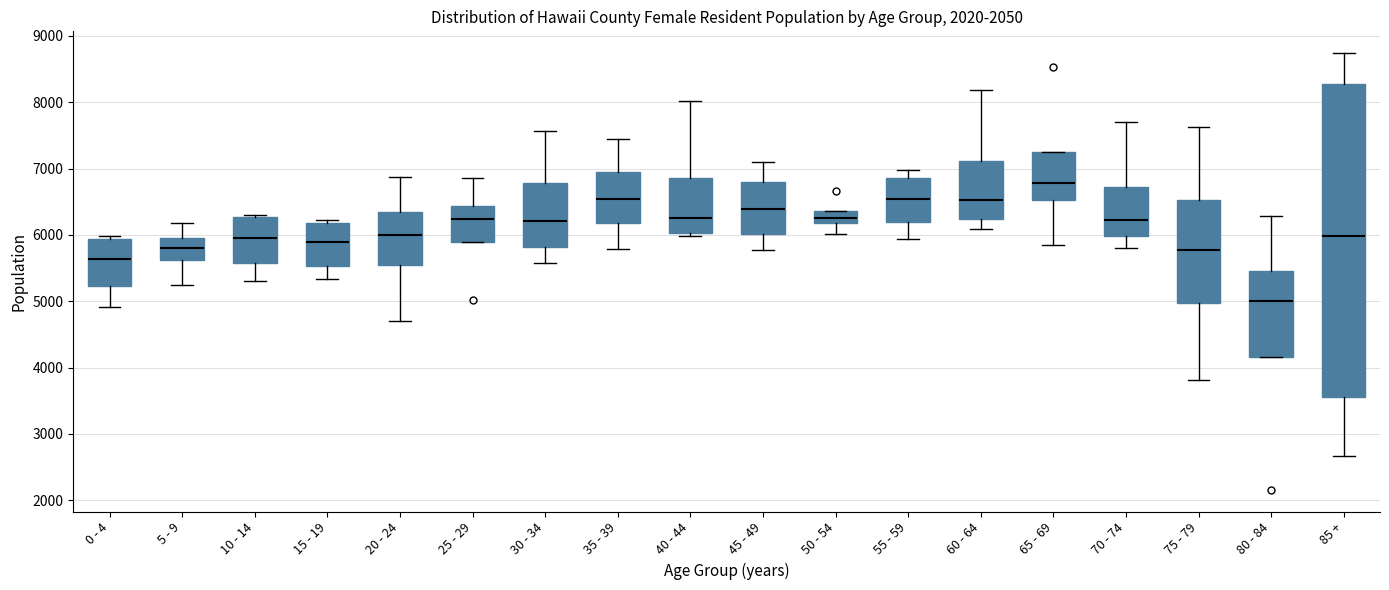

Which box's median line is the highest?

65 - 69